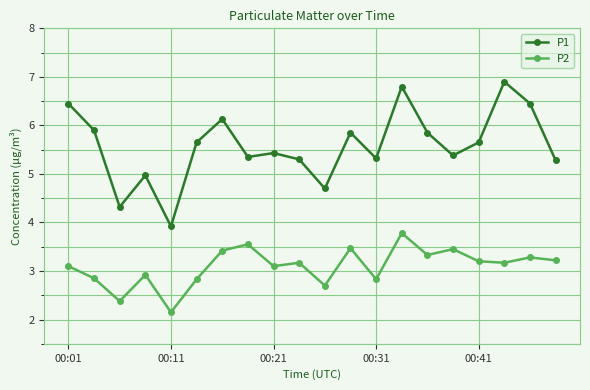

True or false: P2 and P1 intersect in this chart.

False